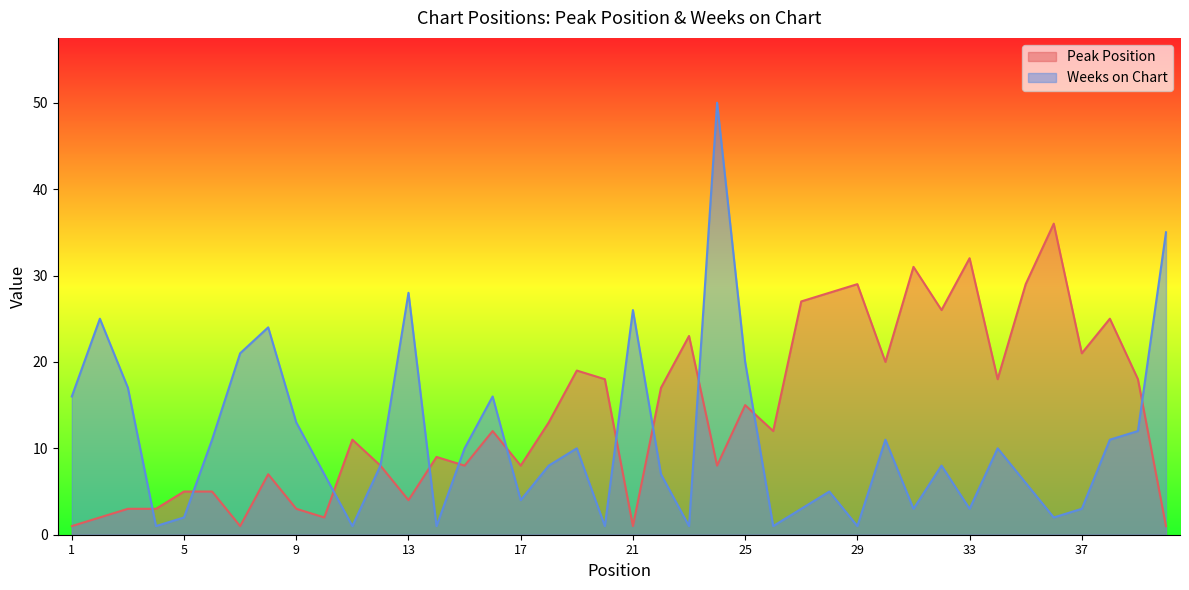

List the series in order of their overall mean, lowest first.

Weeks on Chart, Peak Position